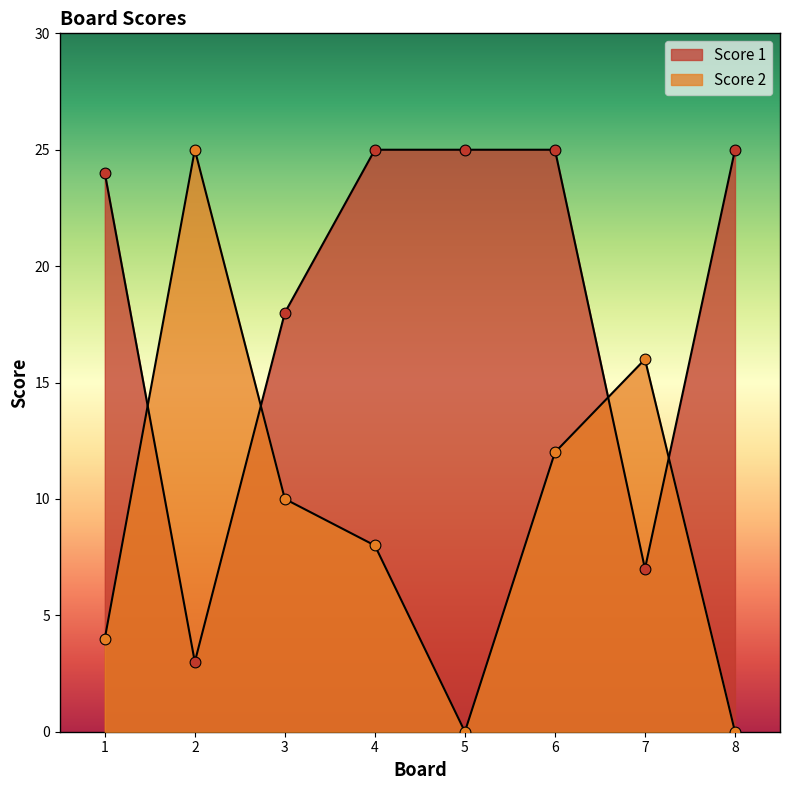

Which series has the widest spread of Y values?

Score 2